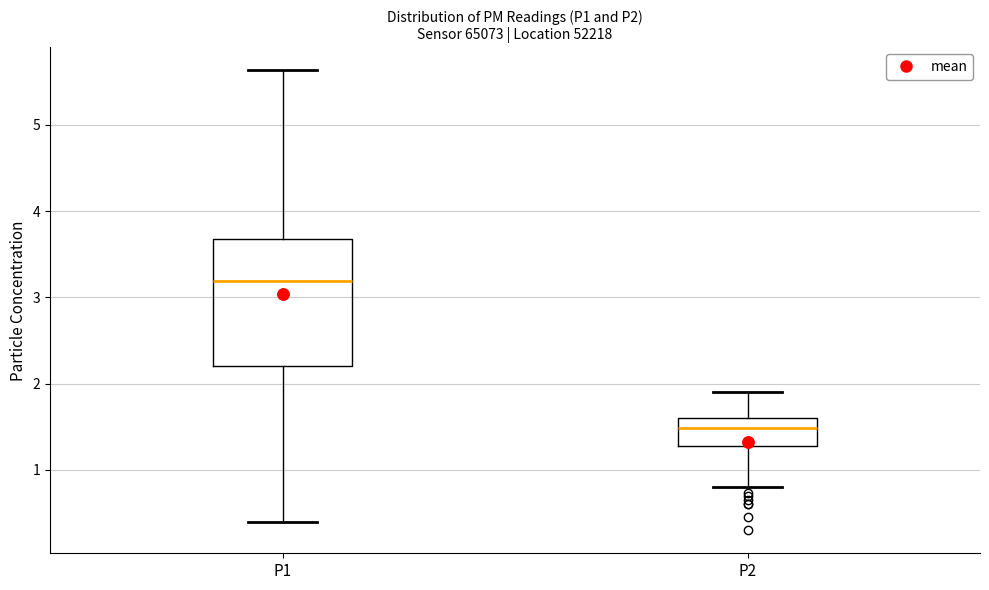

Which box is the tallest, from its lower edge to its upper edge?

P1